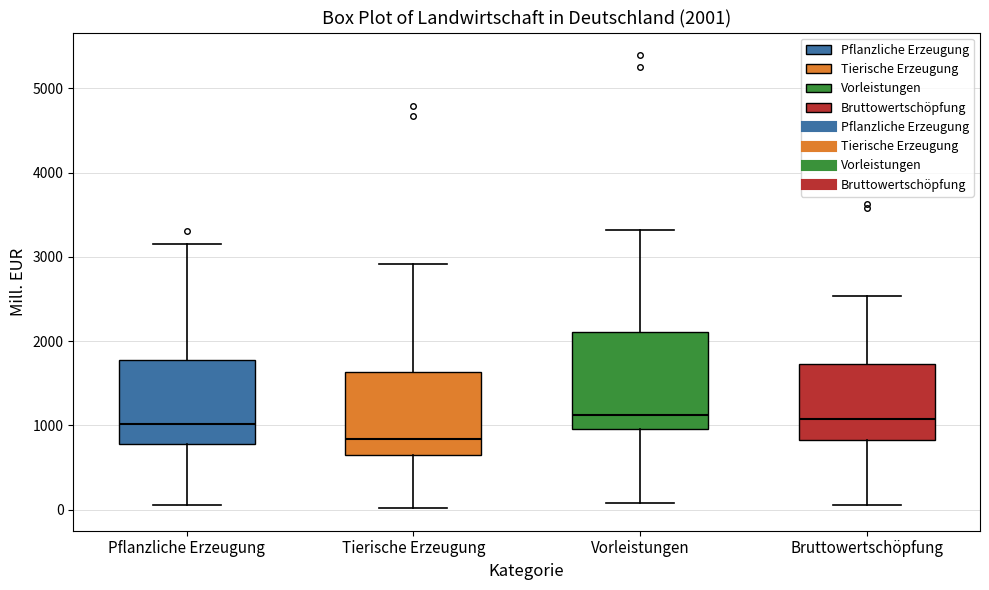

Which box is the tallest, from its lower edge to its upper edge?

Vorleistungen